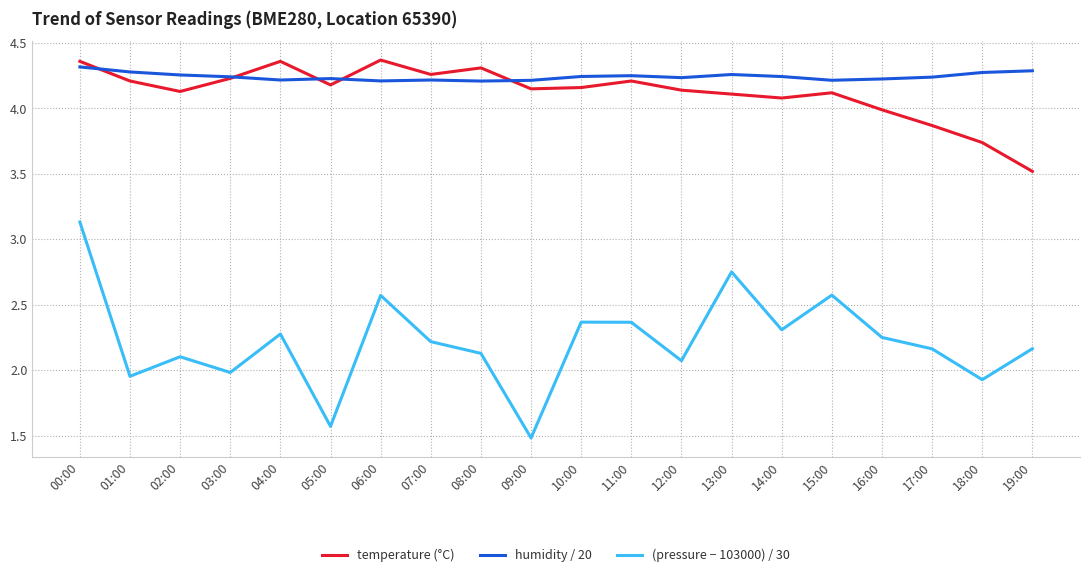

What is the minimum value shown in the chart?

1.5